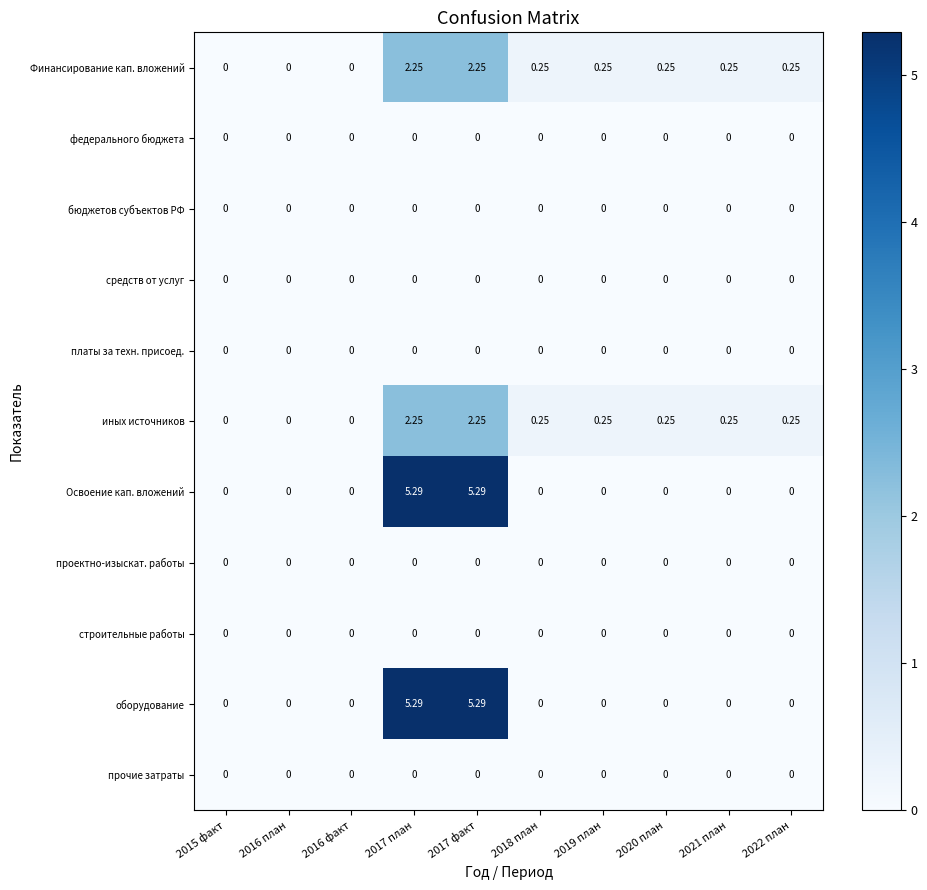

Which series has the largest total across all categories?

Освоение кап. вложений